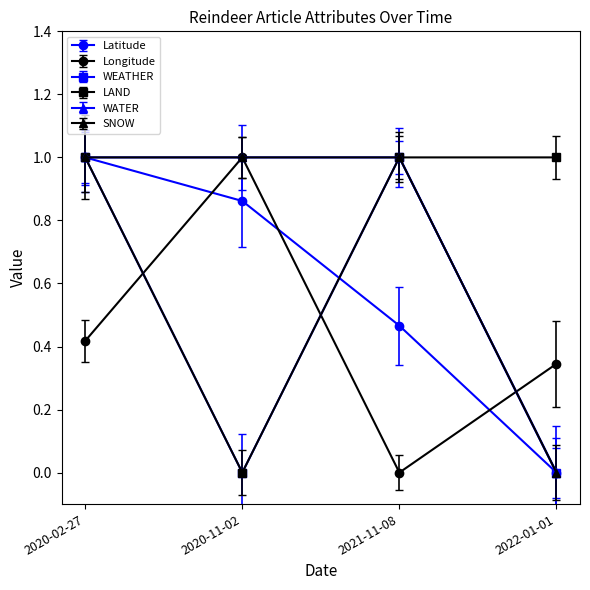

What is the average value of the LAND series?

0.8